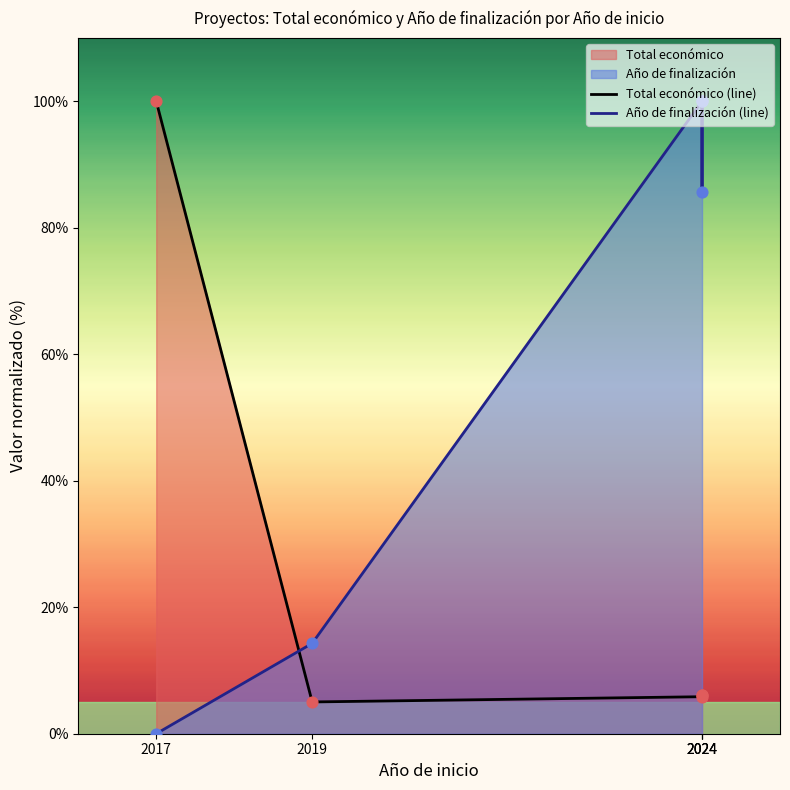

Which series has the largest Y range (max minus min)?

Año de finalización (line)